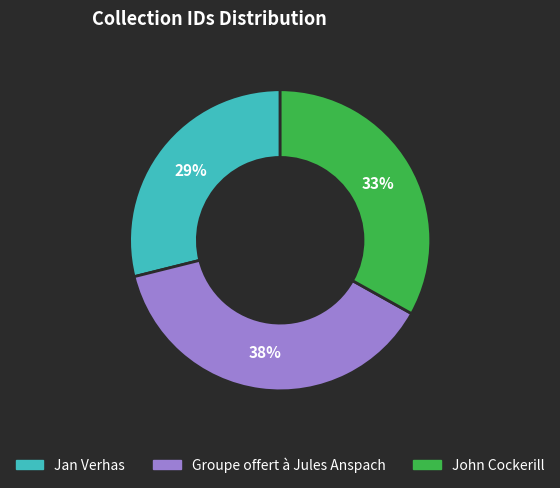

How many segments does this pie chart have?

3